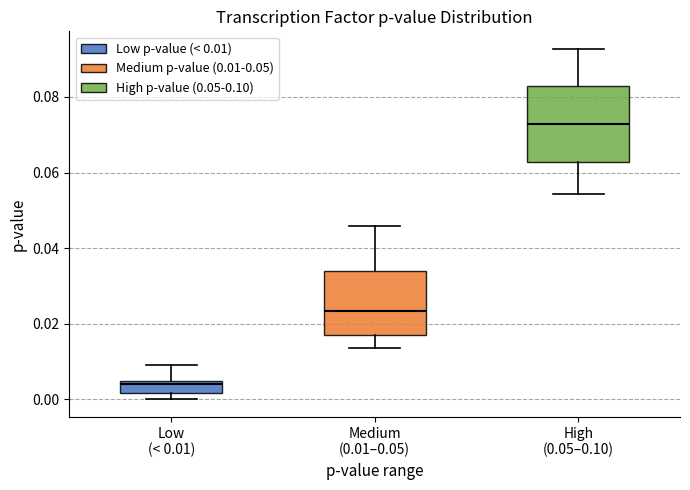

Where is the upper edge of the box for High (0.05–0.10) on the y-axis? The values are not printed on the chart, so give them approximately, as read against the axis.

0.082